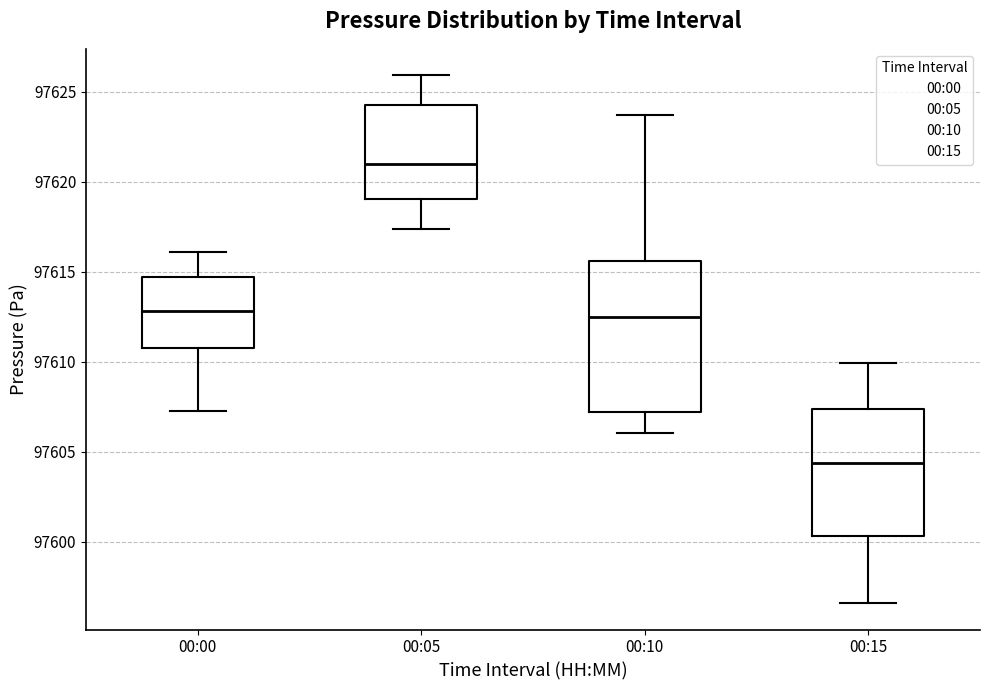

Which box is the tallest, from its lower edge to its upper edge?

00:10